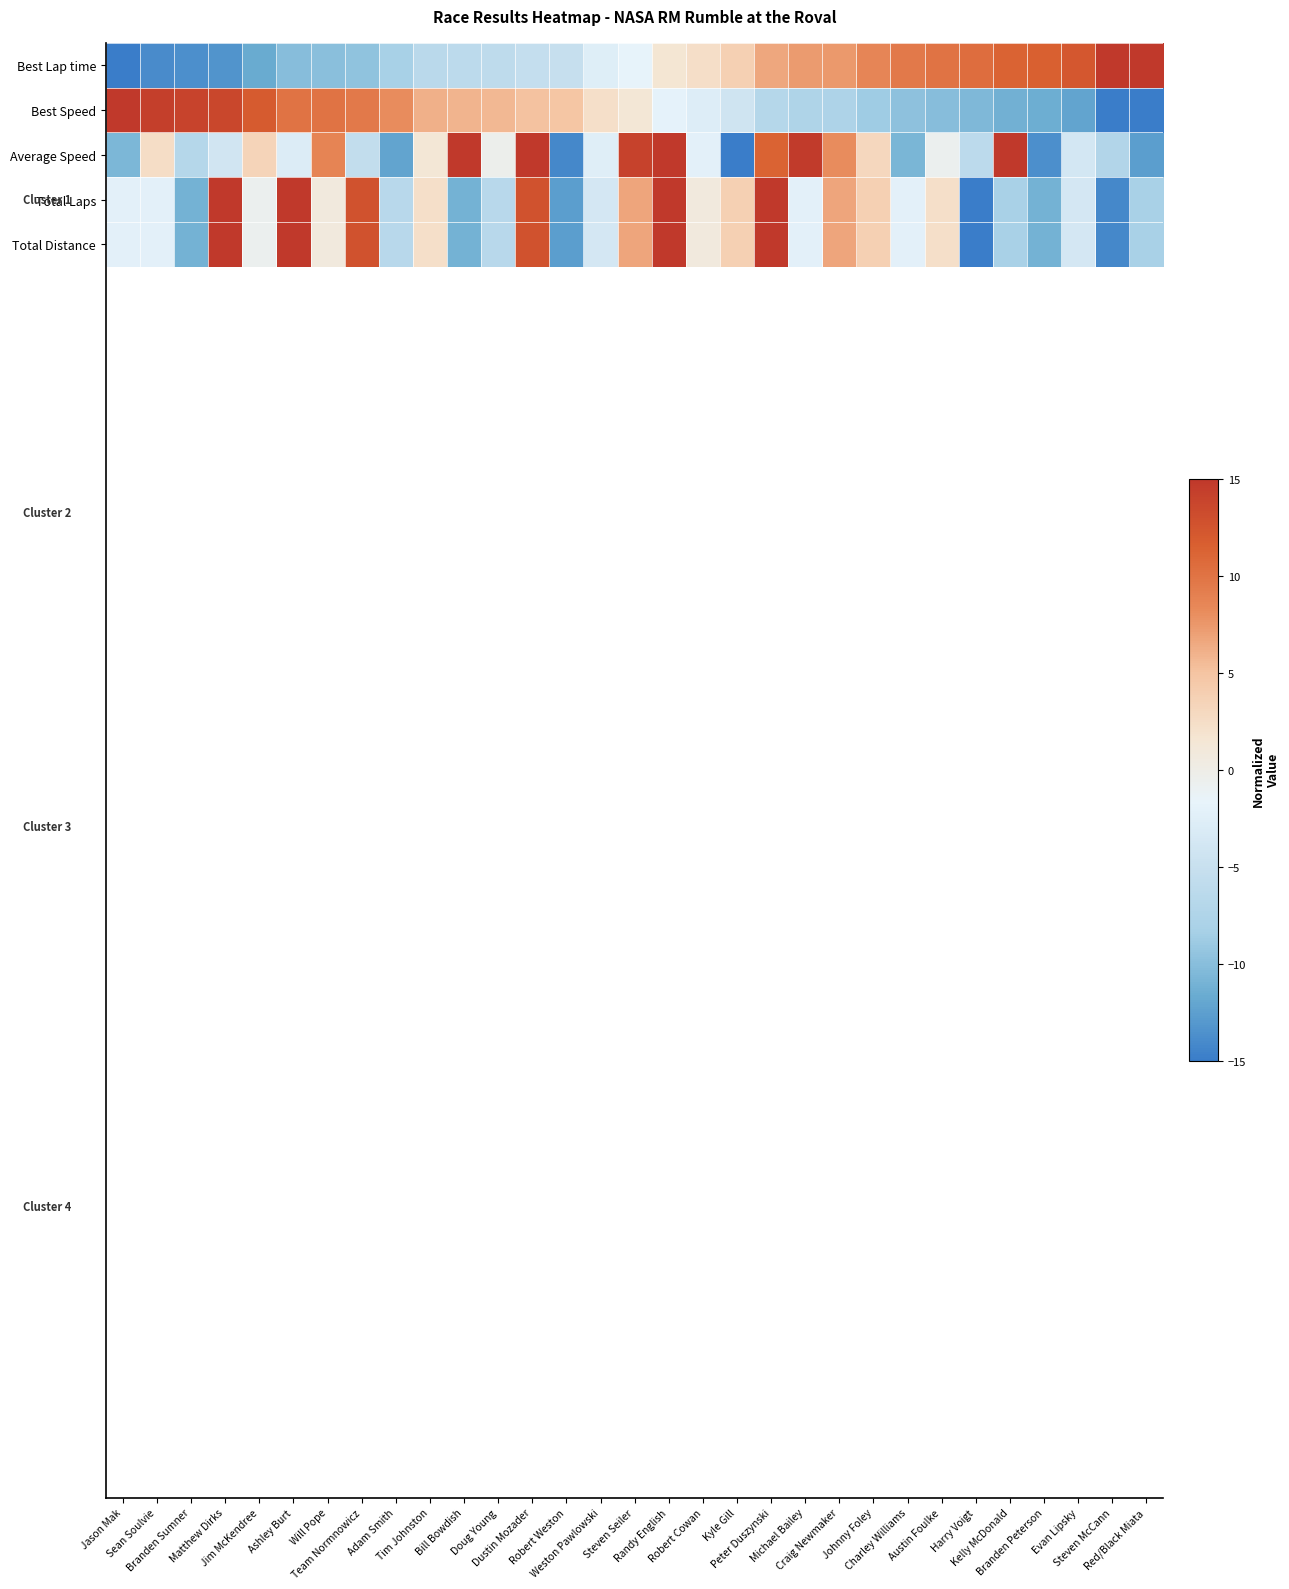

Reading left to right, list all the values displayed in this chart.

Best Lap time: Jason Mak=-15.7	Sean Soulvie=-13.9	Branden Sumner=-13.6	Matthew Dirks=-13.3	Jim McKendree=-11.7	Ashley Burt=-10.0	Will Pope=-10.0	Team Normnowicz=-9.6	Adam Smith=-8.2	Tim Johnston=-6.4	Bill Bowdish=-6.1	Doug Young=-5.9	Dustin Mozader=-5.3	Robert Weston=-5.1	Weston Pawlowski=-2.6	Steven Seiler=-1.7	Randy English=1.6	Robert Cowan=2.4	Kyle Gill=3.8	Peter Duszynski=6.6	Michael Bailey=7.4	Craig Newmaker=7.5	Johnny Foley=8.6	Charley Williams=9.6	Austin Foulke=10.0	Harry Voigt=10.5	Kelly McDonald=11.3	Branden Peterson=11.6	Evan Lipsky=12.3	Steven McCann=16.8	Red/Black Miata=19.5
Best Speed: Jason Mak=16.4	Sean Soulvie=14.3	Branden Sumner=14.0	Matthew Dirks=13.7	Jim McKendree=11.8	Ashley Burt=10.0	Will Pope=10.0	Team Normnowicz=9.6	Adam Smith=8.2	Tim Johnston=6.2	Bill Bowdish=5.9	Doug Young=5.7	Dustin Mozader=5.1	Robert Weston=4.9	Weston Pawlowski=2.3	Steven Seiler=1.3	Randy English=-2.0	Robert Cowan=-2.7	Kyle Gill=-4.1	Peter Duszynski=-6.9	Michael Bailey=-7.6	Craig Newmaker=-7.7	Johnny Foley=-8.8	Charley Williams=-9.6	Austin Foulke=-10.0	Harry Voigt=-10.5	Kelly McDonald=-11.2	Branden Peterson=-11.5	Evan Lipsky=-12.1	Steven McCann=-16.2	Red/Black Miata=-18.5
Average Speed: Jason Mak=-10.6	Sean Soulvie=2.6	Branden Sumner=-6.9	Matthew Dirks=-4.1	Jim McKendree=3.5	Ashley Burt=-2.8	Will Pope=8.7	Team Normnowicz=-5.6	Adam Smith=-12.2	Tim Johnston=1.3	Bill Bowdish=15.6	Doug Young=-0.4	Dustin Mozader=15.1	Robert Weston=-14.1	Weston Pawlowski=-2.5	Steven Seiler=14.2	Randy English=16.4	Robert Cowan=-2.2	Kyle Gill=-15.0	Peter Duszynski=11.3	Michael Bailey=14.7	Craig Newmaker=8.2	Johnny Foley=3.1	Charley Williams=-10.7	Austin Foulke=-0.7	Harry Voigt=-6.2	Kelly McDonald=16.7	Branden Peterson=-13.7	Evan Lipsky=-3.8	Steven McCann=-7.2	Red/Black Miata=-12.6
Total Laps: Jason Mak=-2.2	Sean Soulvie=-2.2	Branden Sumner=-11.1	Matthew Dirks=17.2	Jim McKendree=-0.7	Ashley Burt=18.7	Will Pope=0.8	Team Normnowicz=12.8	Adam Smith=-6.6	Tim Johnston=2.3	Bill Bowdish=-11.1	Doug Young=-6.6	Dustin Mozader=12.8	Robert Weston=-12.6	Weston Pawlowski=-3.7	Steven Seiler=6.8	Randy English=17.2	Robert Cowan=0.8	Kyle Gill=3.8	Peter Duszynski=18.7	Michael Bailey=-2.2	Craig Newmaker=6.8	Johnny Foley=3.8	Charley Williams=-2.2	Austin Foulke=2.3	Harry Voigt=-18.6	Kelly McDonald=-8.1	Branden Peterson=-11.1	Evan Lipsky=-3.7	Steven McCann=-14.1	Red/Black Miata=-8.1
Total Distance: Jason Mak=-2.2	Sean Soulvie=-2.2	Branden Sumner=-11.1	Matthew Dirks=17.2	Jim McKendree=-0.7	Ashley Burt=18.7	Will Pope=0.8	Team Normnowicz=12.8	Adam Smith=-6.6	Tim Johnston=2.3	Bill Bowdish=-11.1	Doug Young=-6.6	Dustin Mozader=12.8	Robert Weston=-12.6	Weston Pawlowski=-3.7	Steven Seiler=6.8	Randy English=17.2	Robert Cowan=0.8	Kyle Gill=3.8	Peter Duszynski=18.7	Michael Bailey=-2.2	Craig Newmaker=6.8	Johnny Foley=3.8	Charley Williams=-2.2	Austin Foulke=2.3	Harry Voigt=-18.6	Kelly McDonald=-8.1	Branden Peterson=-11.1	Evan Lipsky=-3.7	Steven McCann=-14.1	Red/Black Miata=-8.1